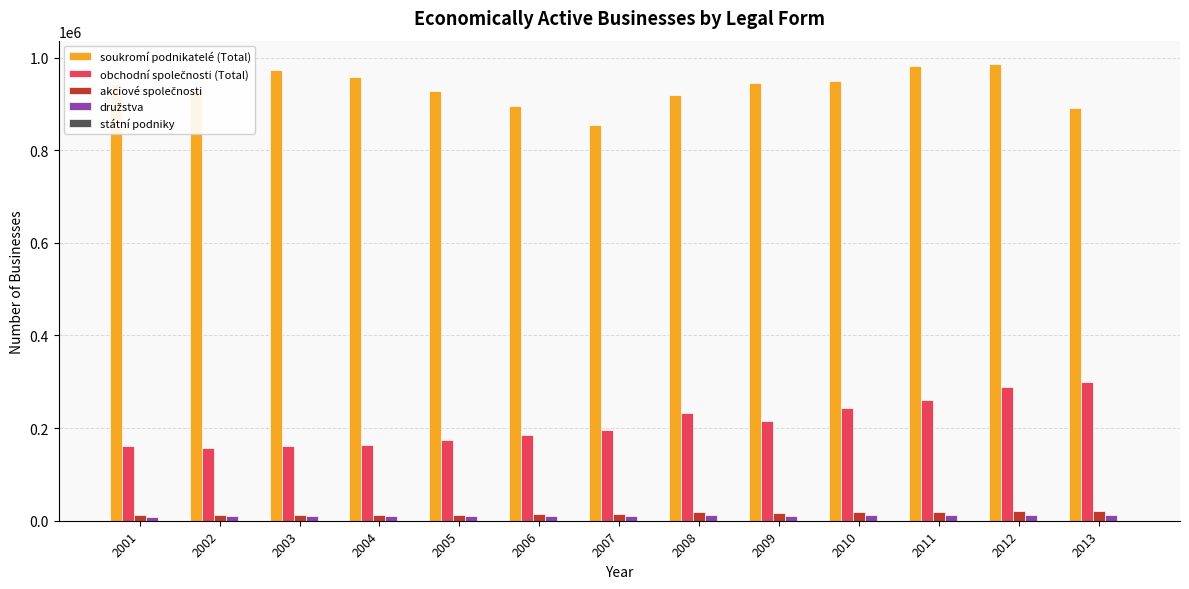

What is the sum of all soukromí podnikatelé (Total) values?

12157995